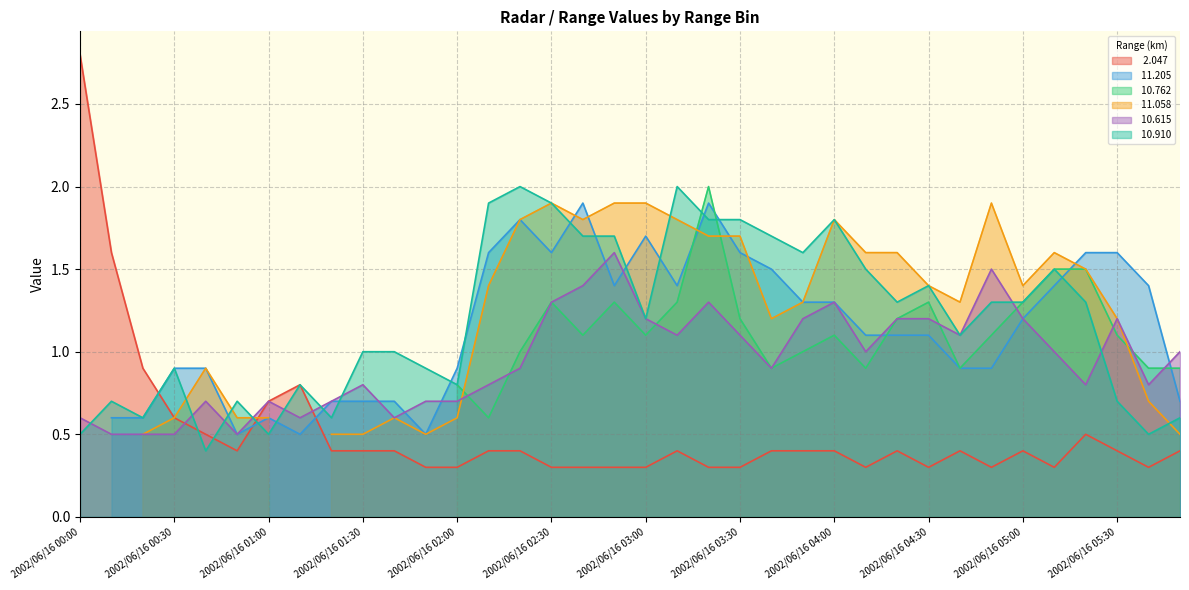

At which label does  10.615 reach its peak?

2002/06/16 02:50